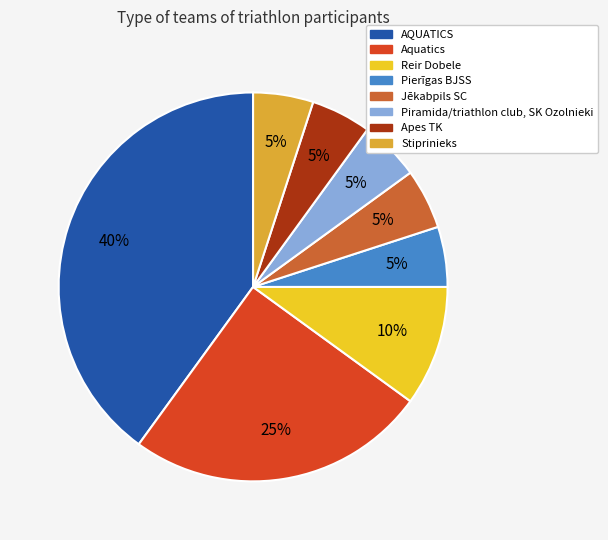

Which category has the biggest portion of the pie?

AQUATICS